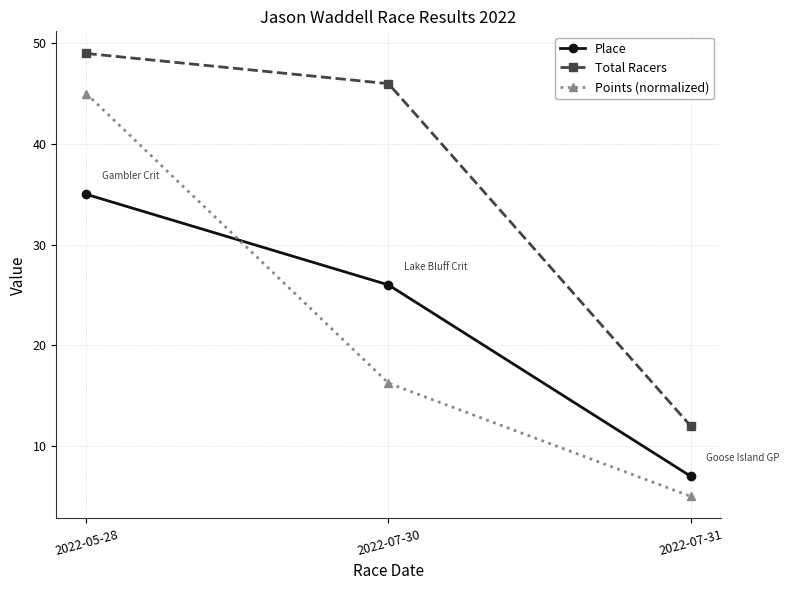

What is the total value across all series at 2022-07-31?

24.0